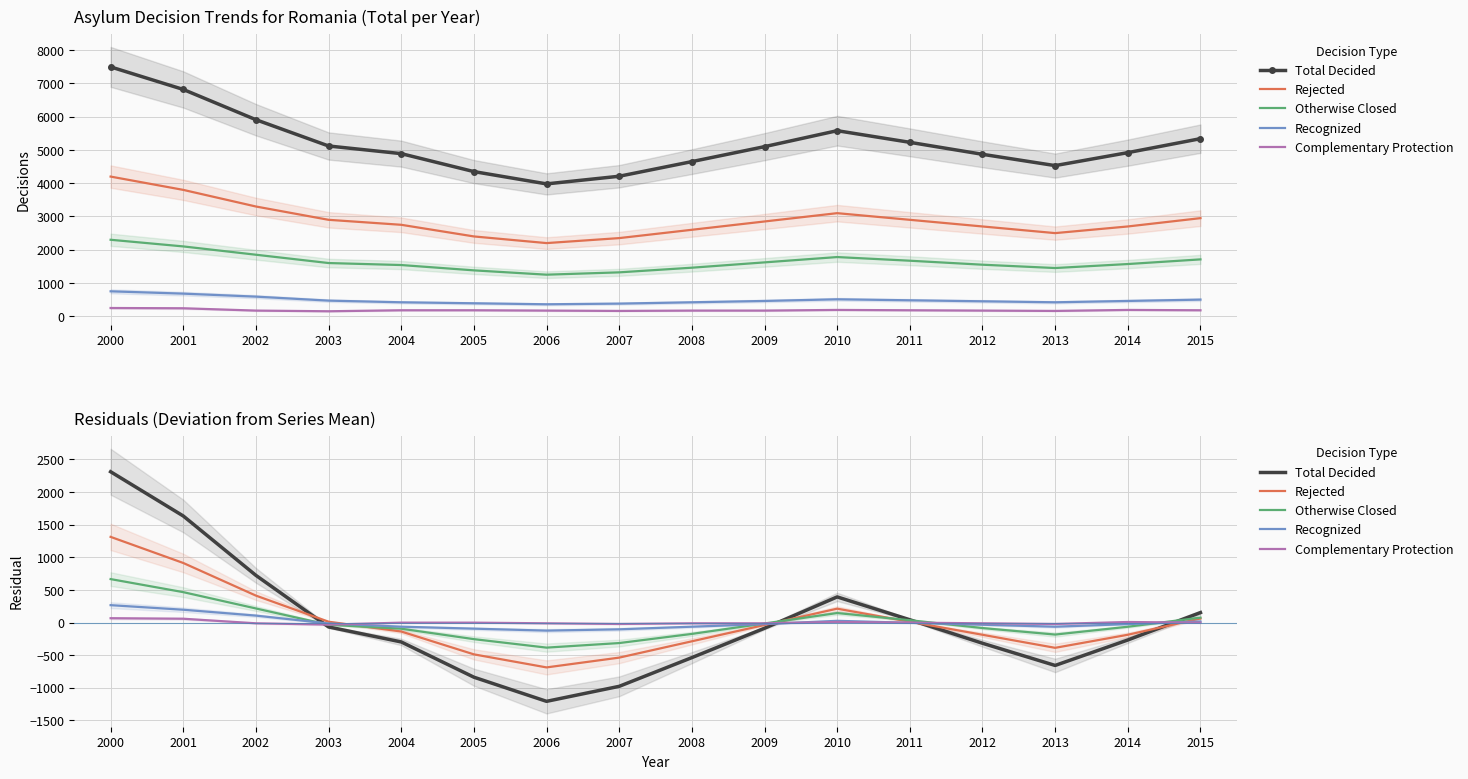

What is the lowest value of the Complementary Protection series?

-31.8